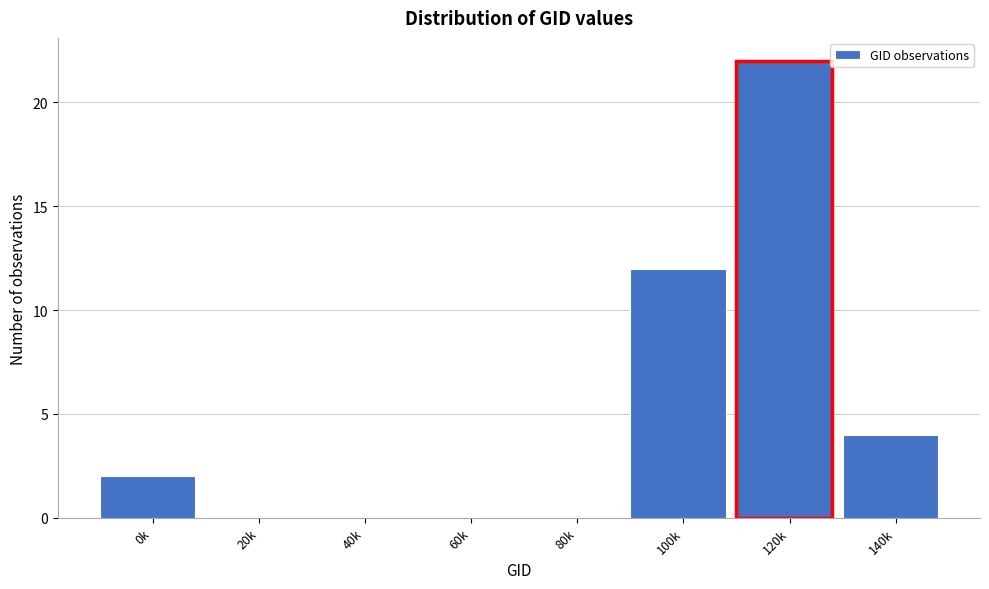

Reading left to right, transcribe all the data shown in this chart.

0k=2	20k=0	40k=0	60k=0	80k=0	100k=12	120k=22	140k=4